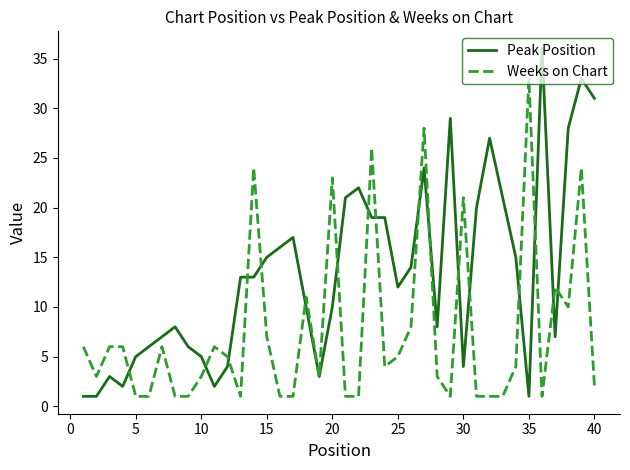

What is the highest value of the Peak Position series?

36